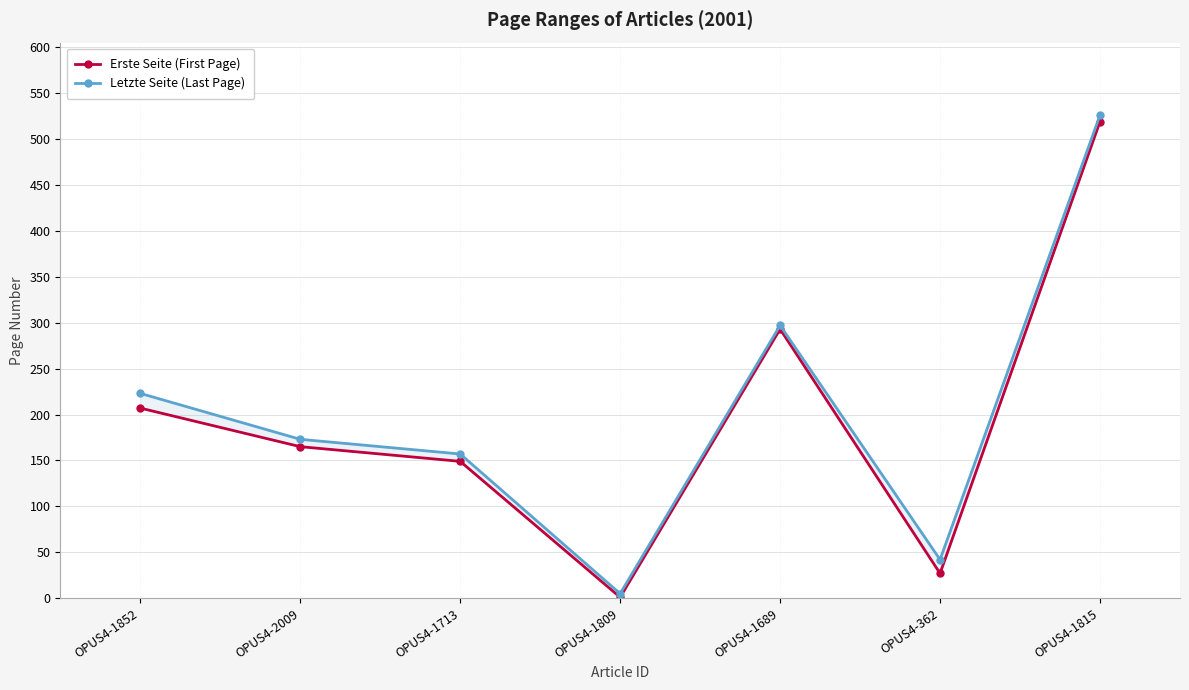

Is this an area chart (filled region under the line)?

No